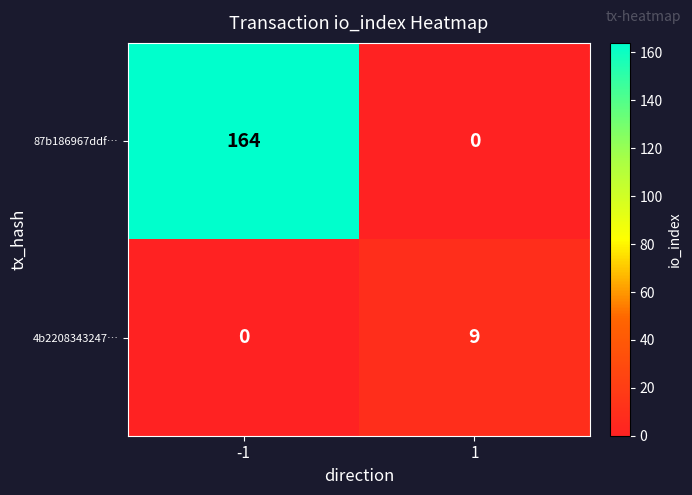

What is the difference between the 4b2208343247… values at -1 and 1?

9